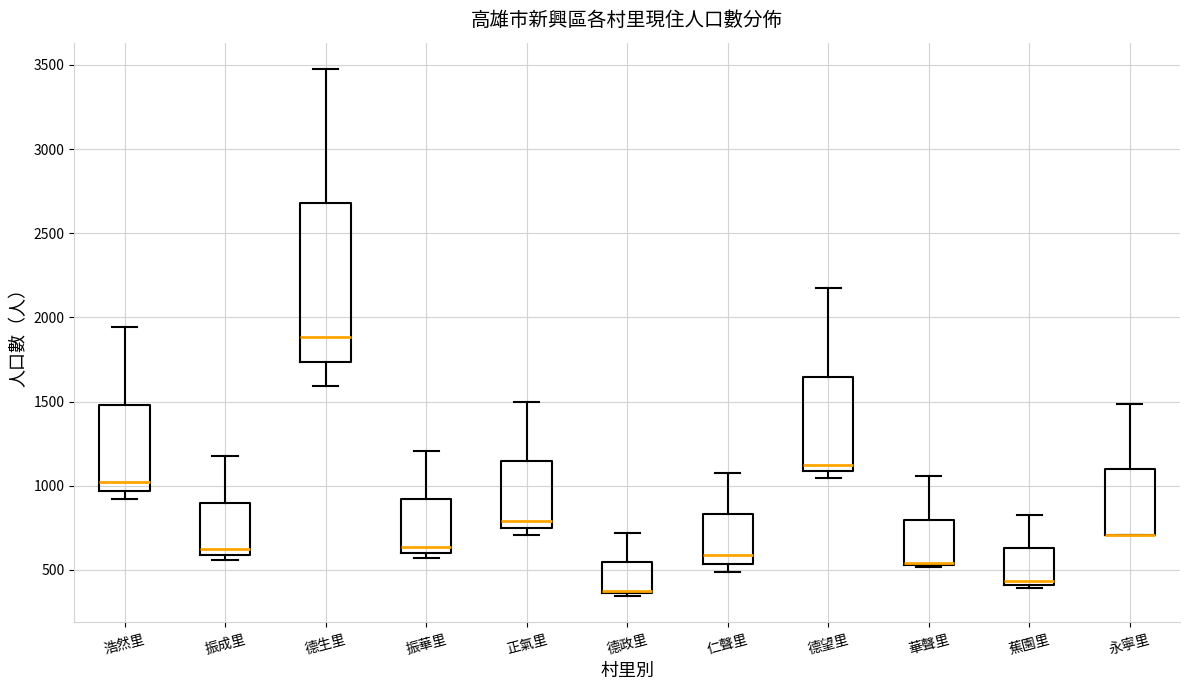

Where is the lower edge of the box for 德望里 on the y-axis? The values are not printed on the chart, so give them approximately, as read against the axis.

1100